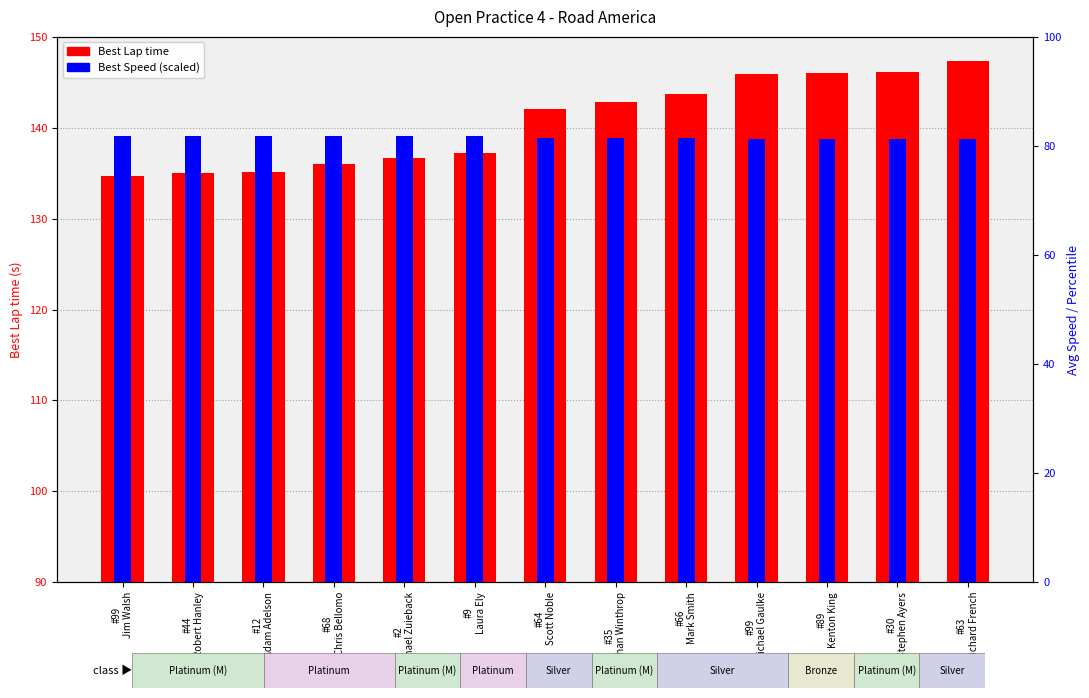

Reading left to right, what are all the values shown in this chart?

Best Lap time: #99
Jim Walsh=134.7	#44
Robert Hanley=135.1	#12
Adam Adelson=135.2	#68
Chris Bellomo=136.0	#2
Michael Zuieback=136.7	#9
Laura Ely=137.2	#64
Scott Noble=142.0	#35
Jonathan Winthrop=142.8	#66
Mark Smith=143.7	#99
Michael Gaulke=145.9	#89
Kenton King=146.0	#30
Stephen Ayers=146.1	#63
Richard French=147.4
Best Speed (scaled): #99
Jim Walsh=139.1	#44
Robert Hanley=139.1	#12
Adam Adelson=139.1	#68
Chris Bellomo=139.1	#2
Michael Zuieback=139.1	#9
Laura Ely=139.1	#64
Scott Noble=138.9	#35
Jonathan Winthrop=138.9	#66
Mark Smith=138.8	#99
Michael Gaulke=138.8	#89
Kenton King=138.8	#30
Stephen Ayers=138.8	#63
Richard French=138.7